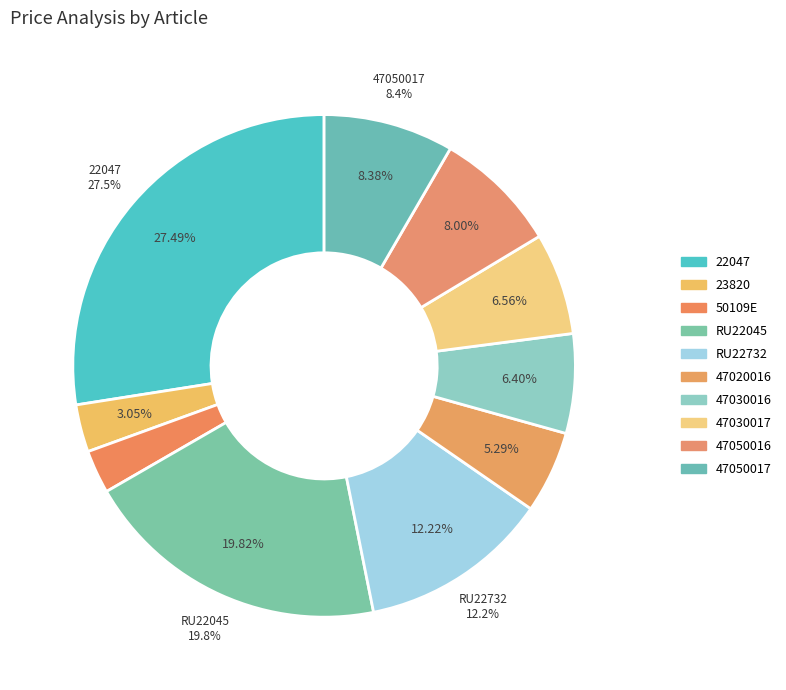

What portion of the pie excludes 50109E?

97.2%